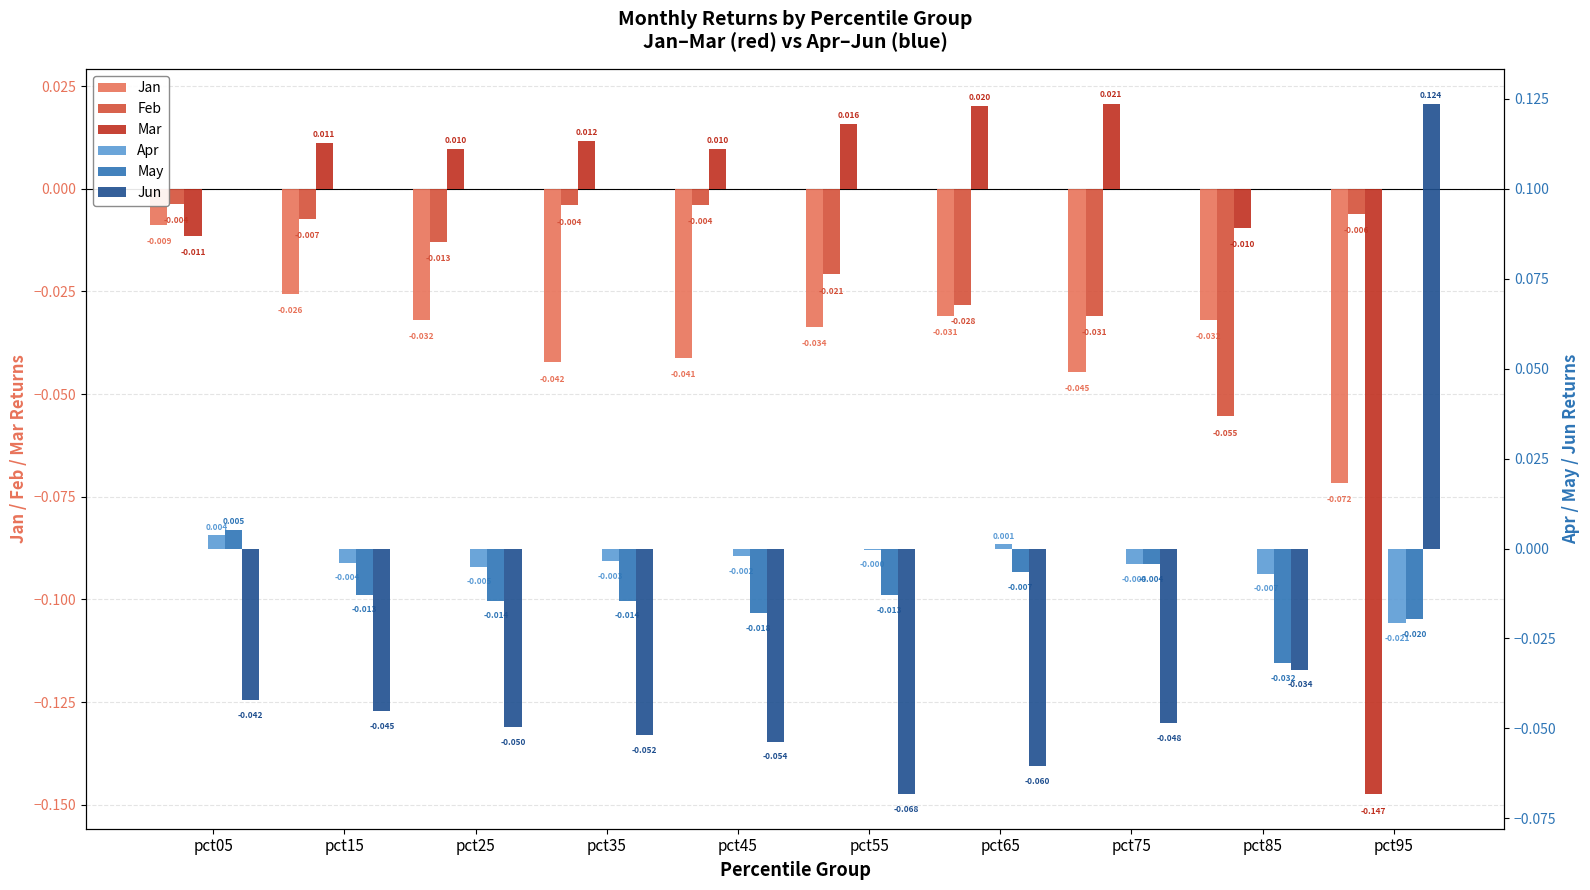

At how many categories does at least one series exceed 0?

9